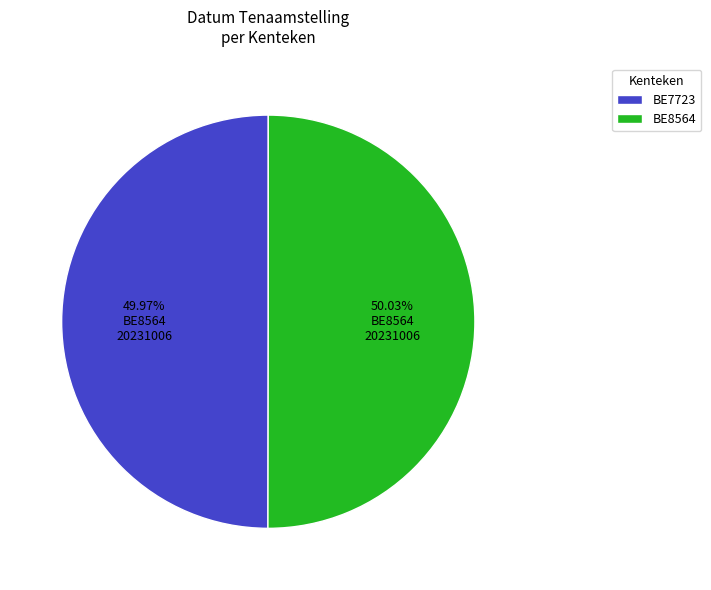

What percentage is the BE8564 slice, to the nearest percent?

50%